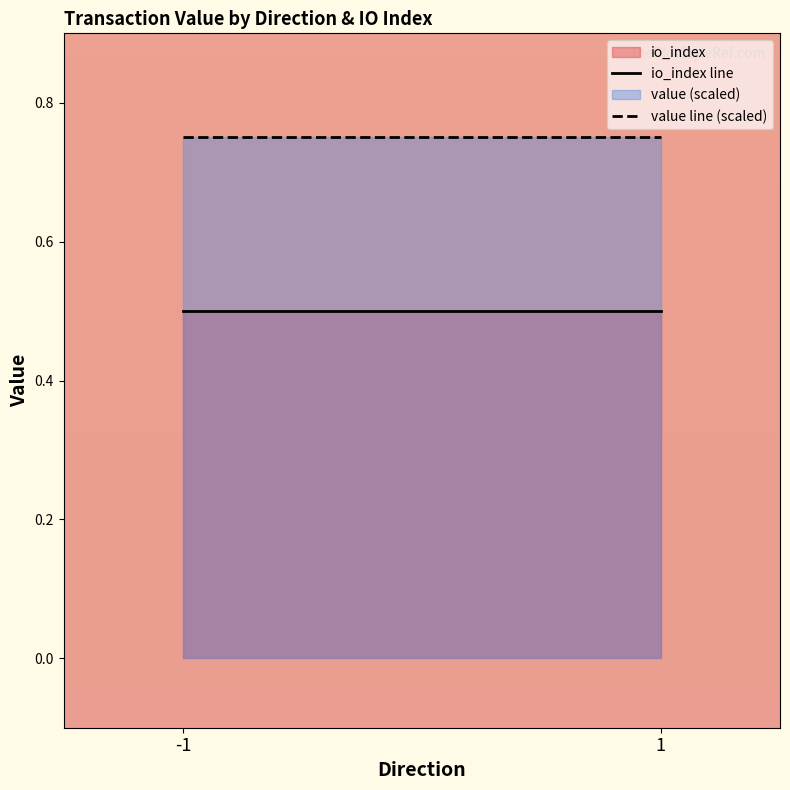

Rank the series at 1 from highest to lowest value.

value (scaled), io_index